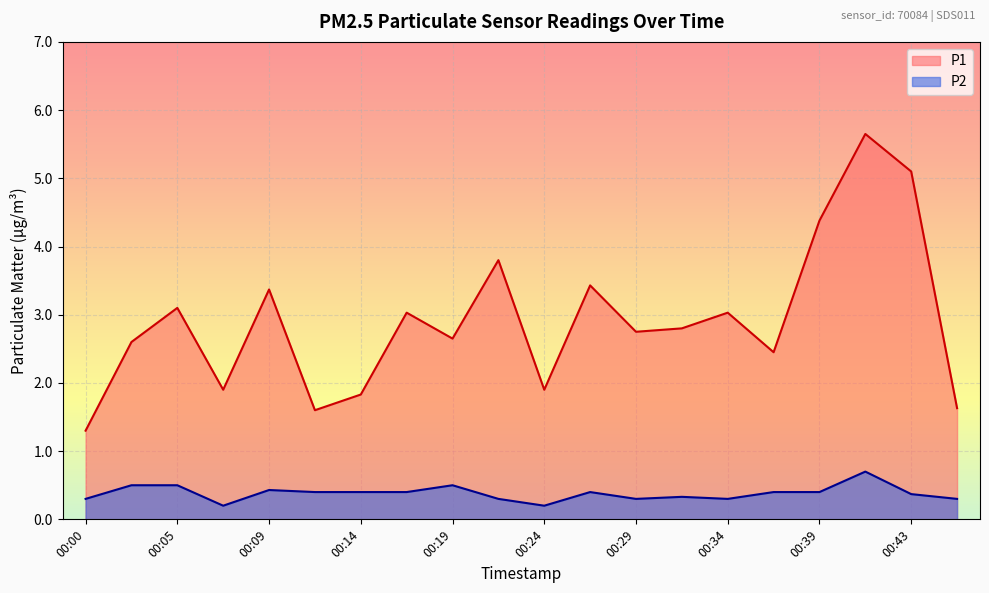

Where is the first local maximum for P1?

00:05